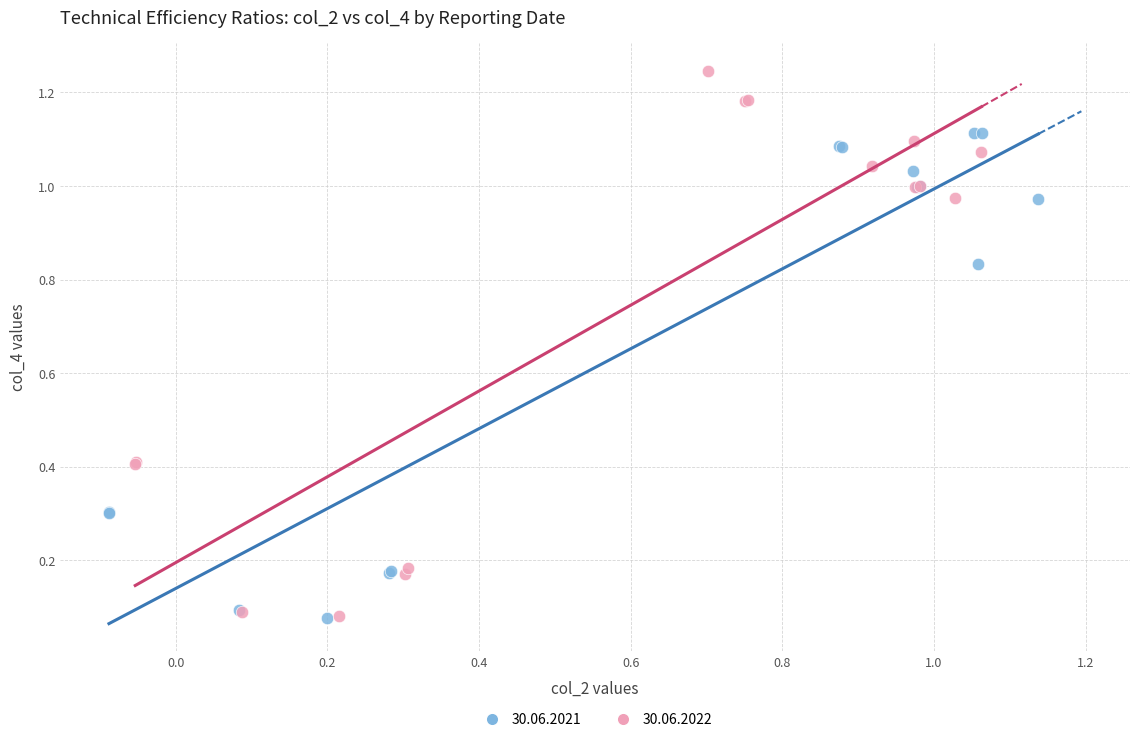

Which series contains the highest Y value?

30.06.2022